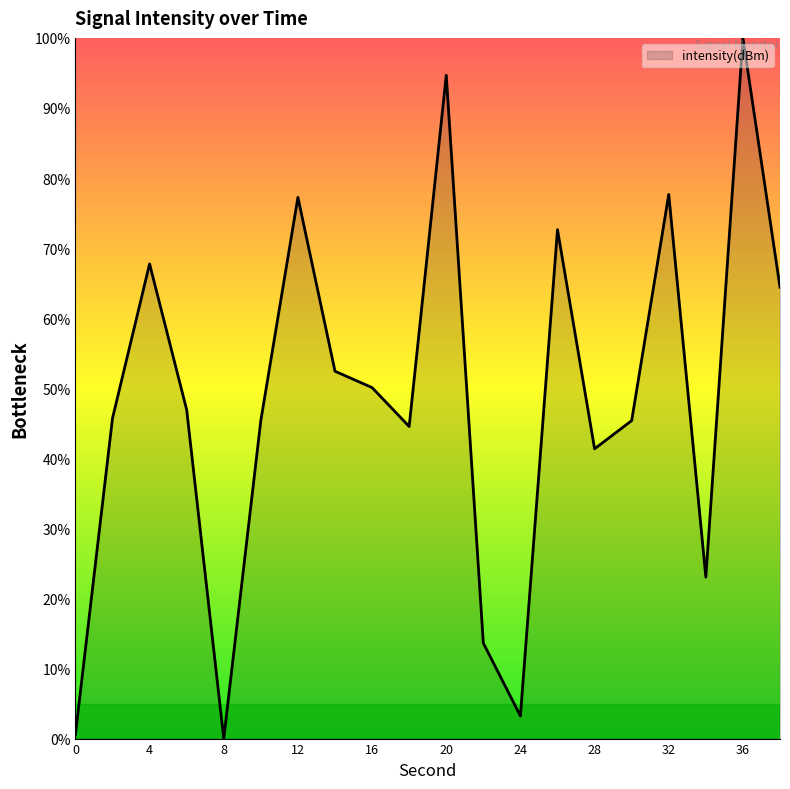

What is the difference between the maximum and minimum values?

100.0